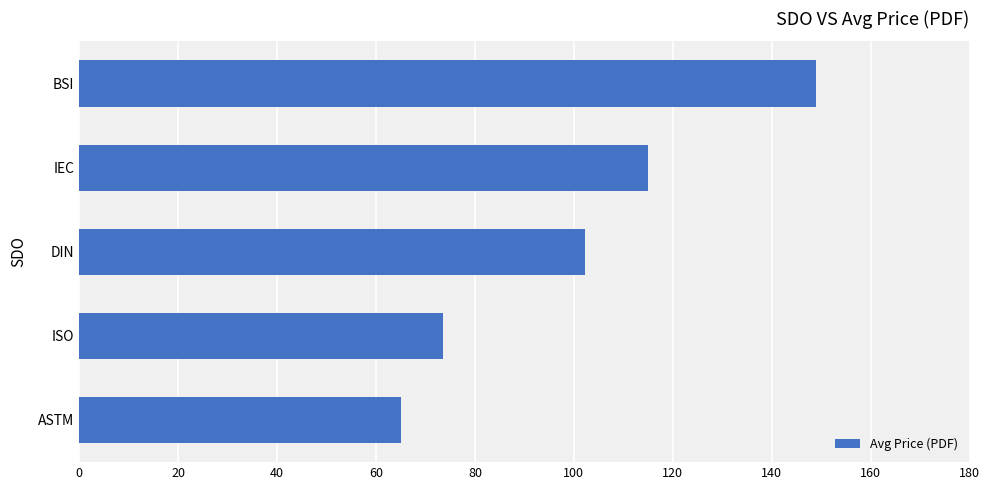

Which label corresponds to the largest value in the chart?

BSI